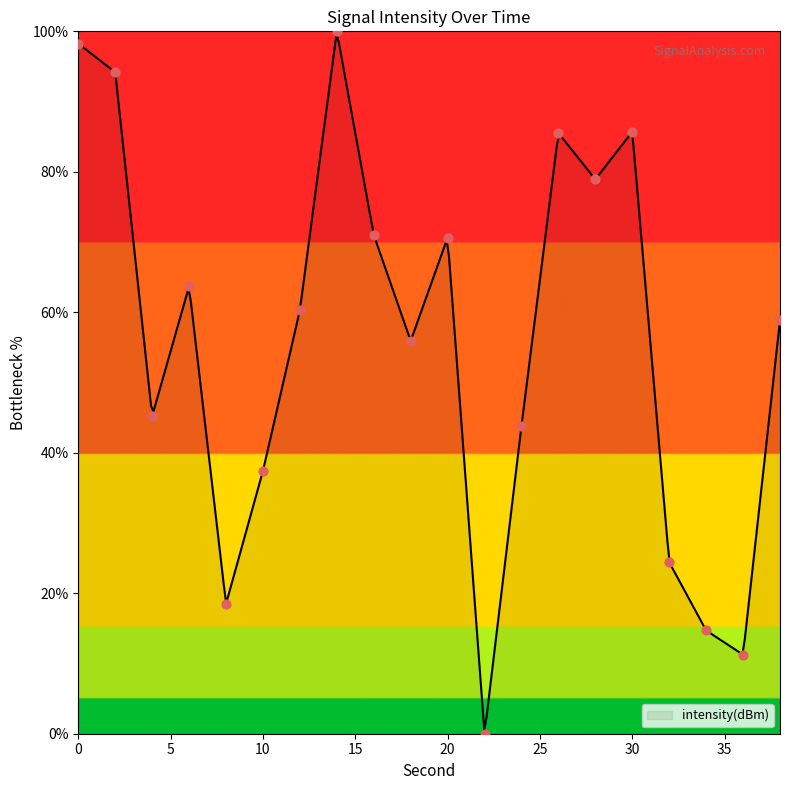

What is the ratio of the value at 16 to the value at 24?

1.6